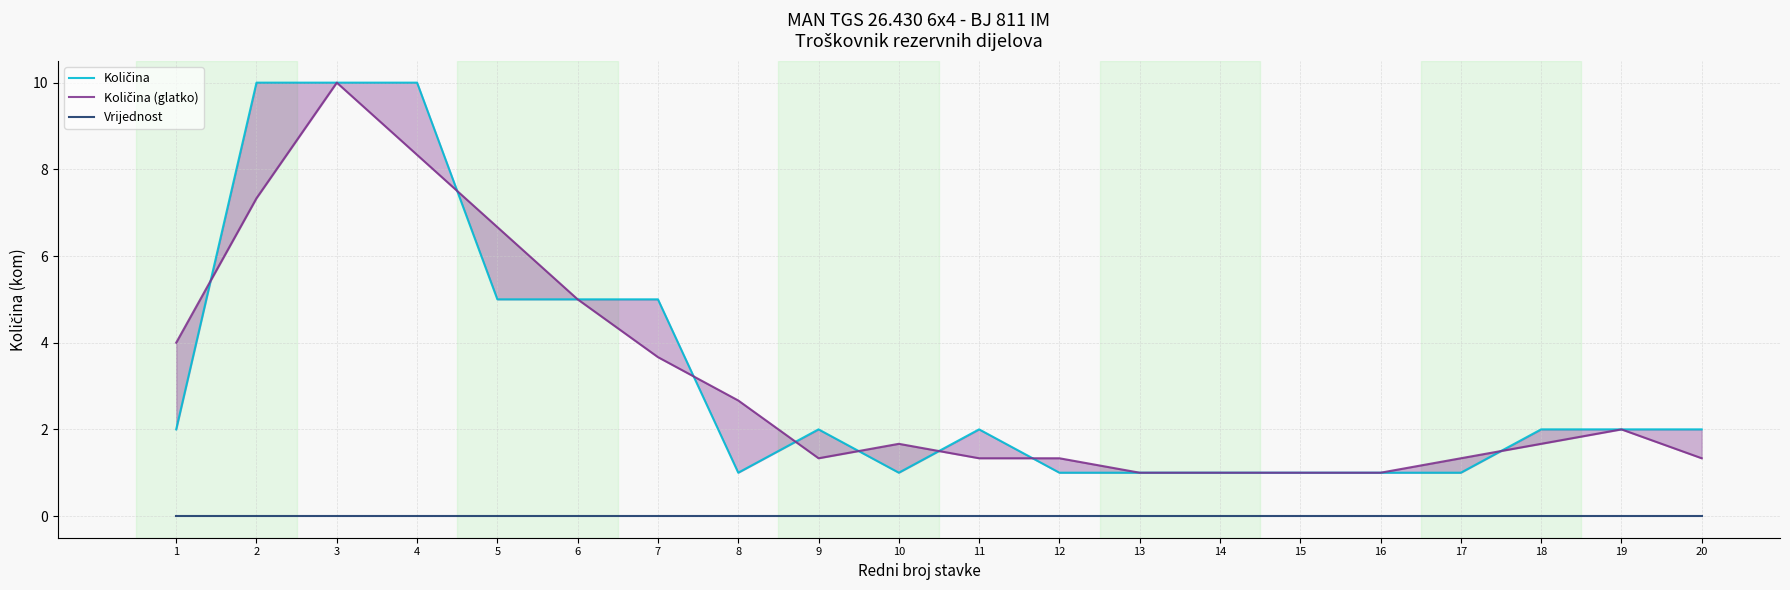

True or false: Količina has a value of 2.0 at 19.

True